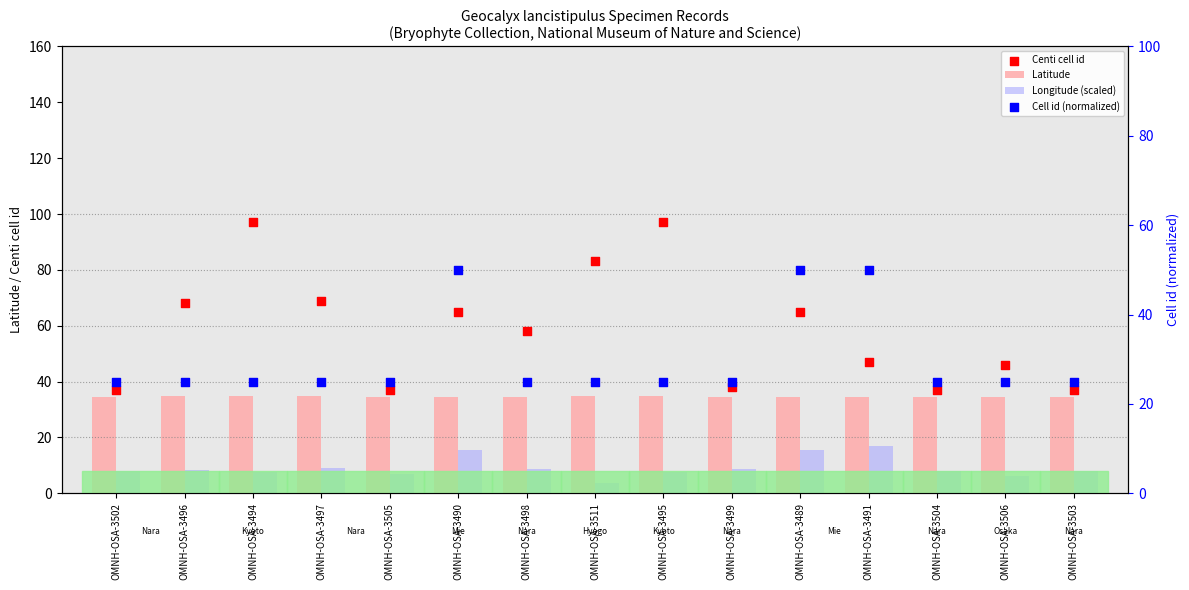

Is the value of Longitude (scaled) at OMNH-OSA-3506 greater than the value of Latitude at OMNH-OSA-3511?

No